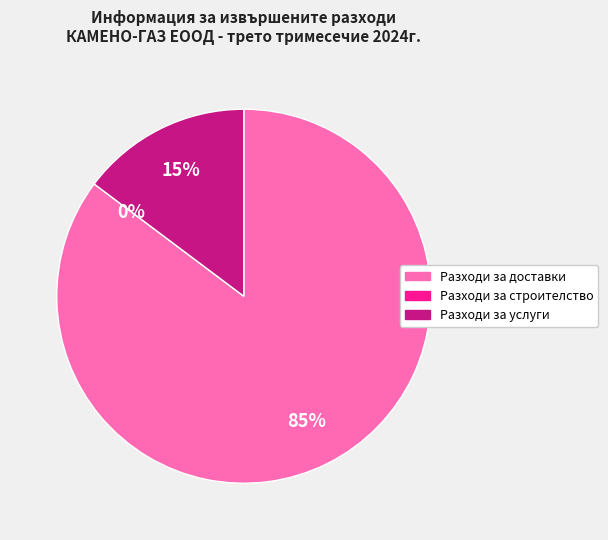

Which category has the smallest portion of the pie?

Разходи за строителство